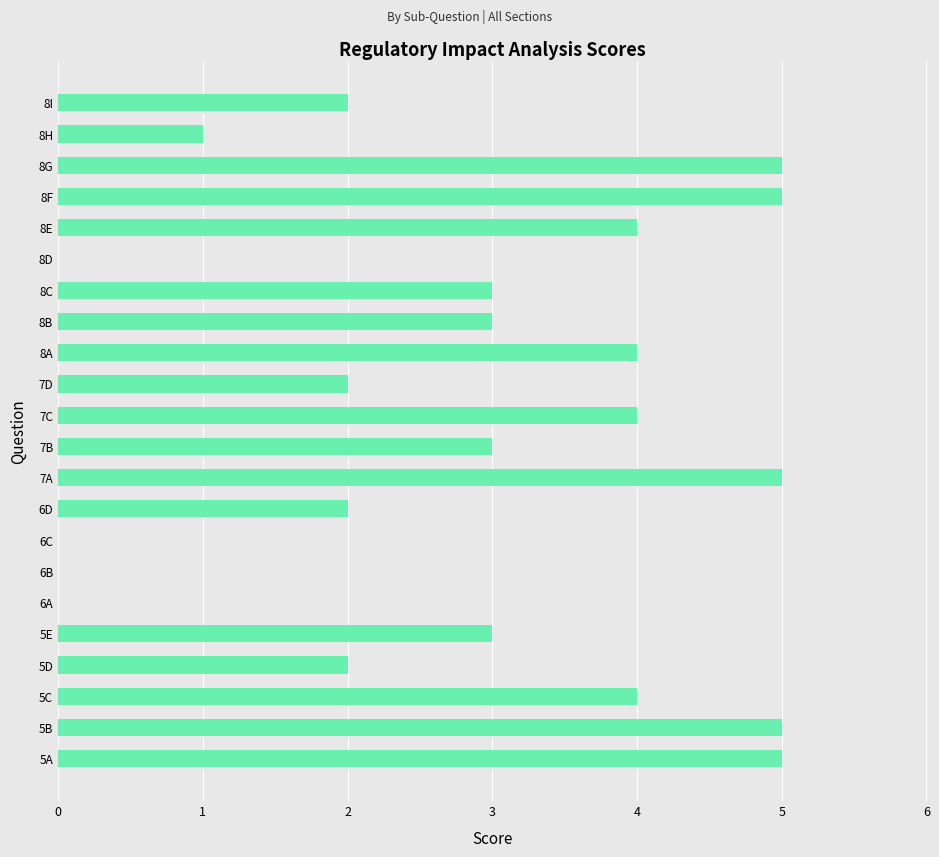

What is the sum of the values at 8F and 7D?

7